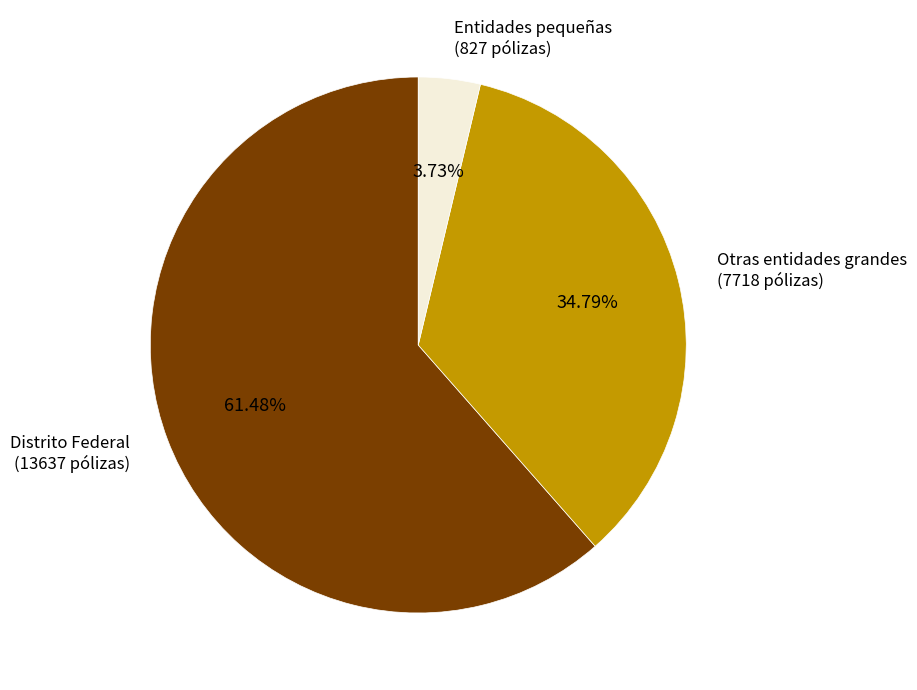

Is the sum of Entidades pequeñas (827 pólizas) and Otras entidades grandes (7718 pólizas) greater than half?

No